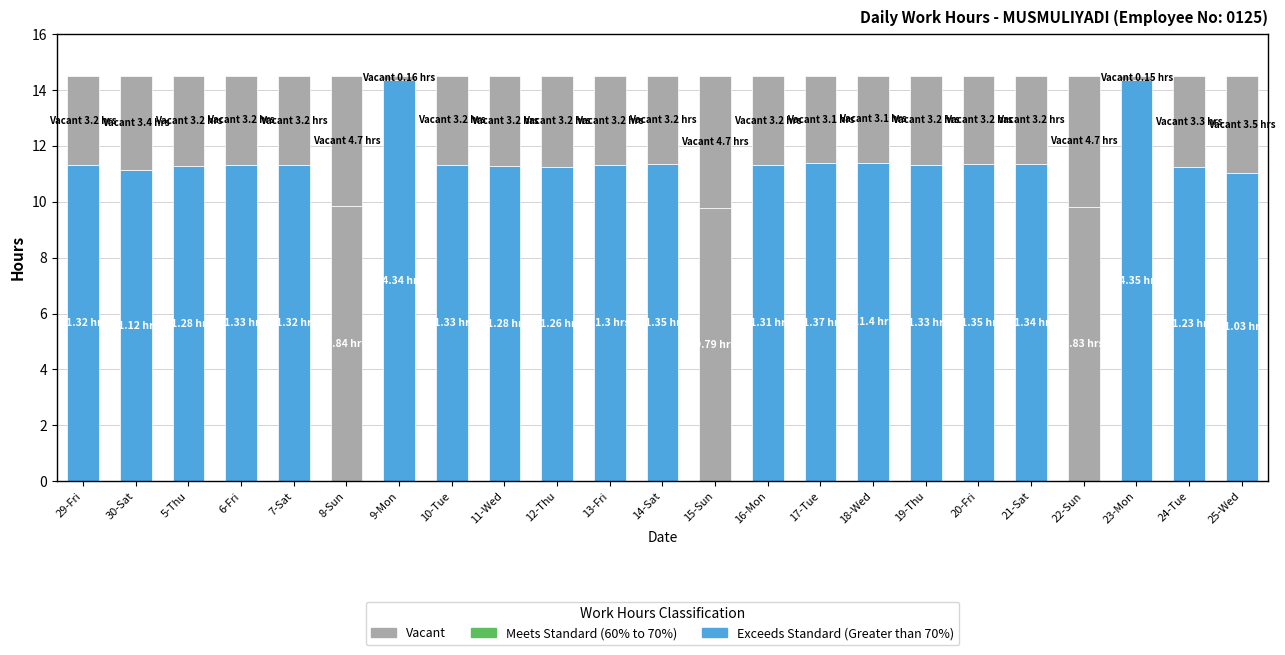

At which category is the sum across all series the highest?

29-Fri